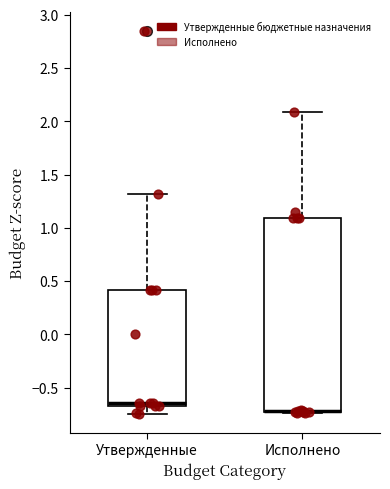

Reading left to right, read every box against the y-axis: the position of its median line, the range the box covers, and the ends of its whiskers. The values are not printed on the chart, so give them approximately, as read against the axis.

Утвержденные: median -0.65 (just above the box's lower edge), box -0.65 to 0.40, whiskers -0.75 to 1.30
Исполнено: median -0.70, box -0.75 to 1.10, whiskers -0.75 to 2.10